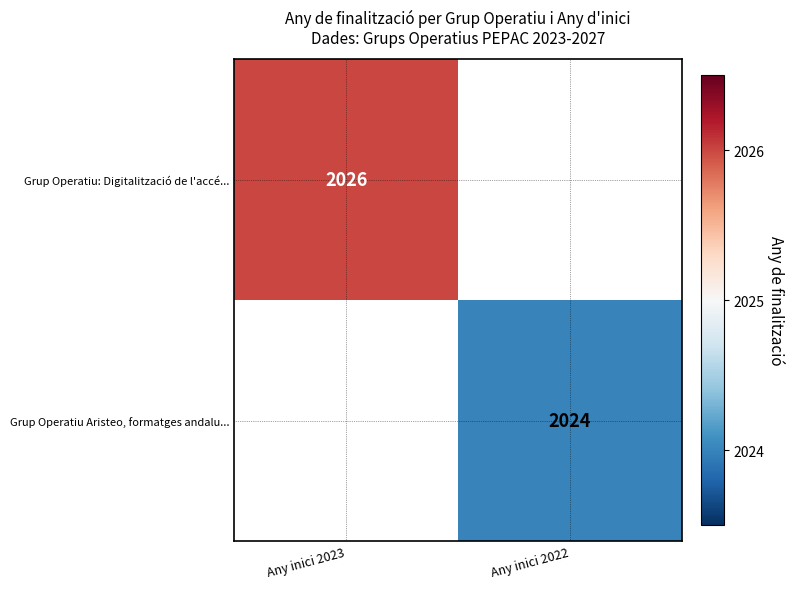

The Grup Operatiu: Digitalització de l'accé... series shows 639.4 at Any inici 2023. True or false?

False